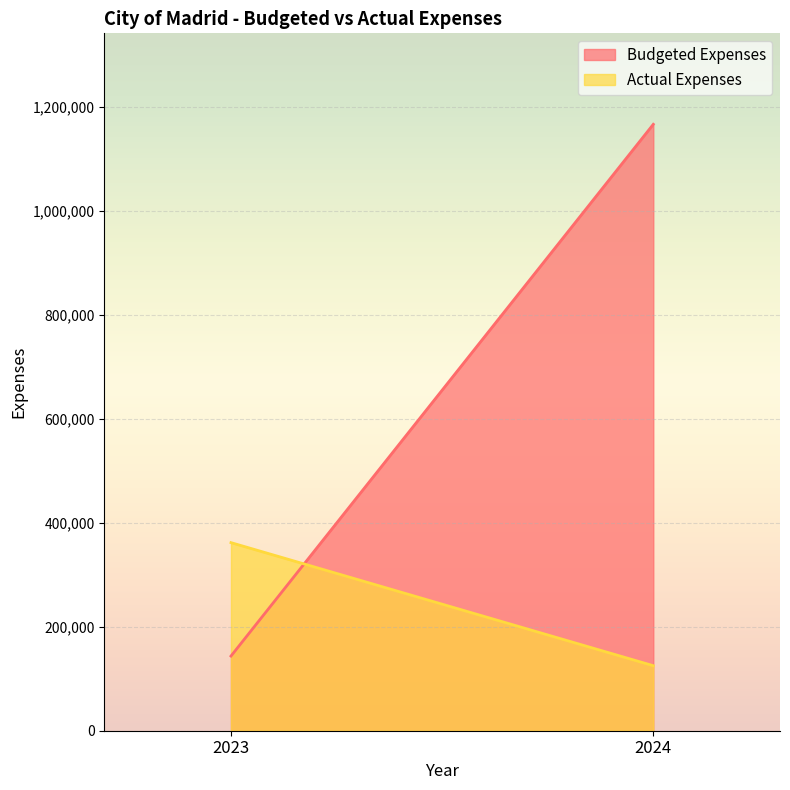

What is the minimum value shown in the chart?

125089.4